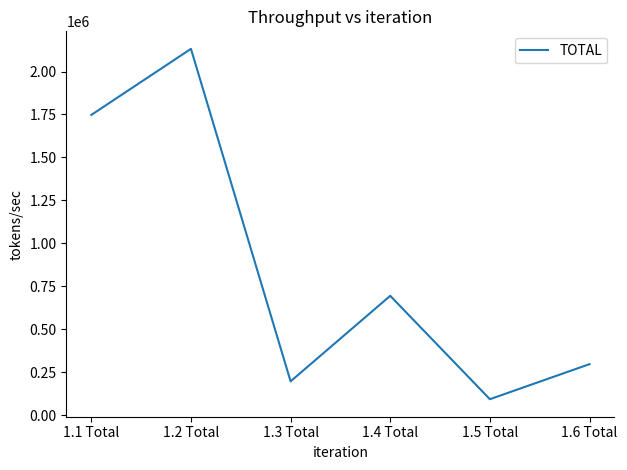

Reading left to right, transcribe all the data shown in this chart.

1.1 Total=1747331.8	1.2 Total=2131854.3	1.3 Total=197188.0	1.4 Total=694852.4	1.5 Total=93234.3	1.6 Total=297218.0